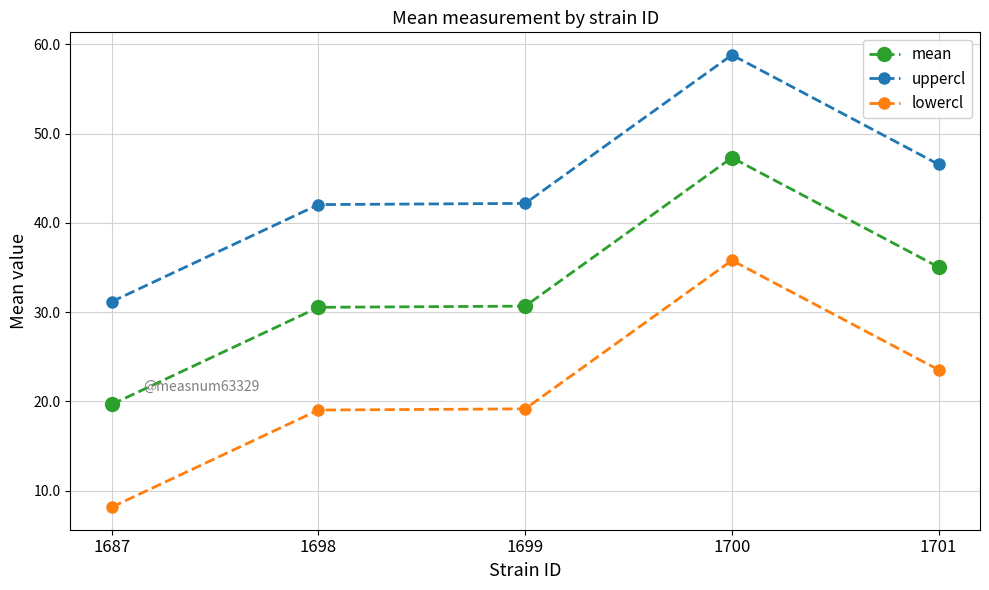

At which category is the sum across all series the highest?

1700